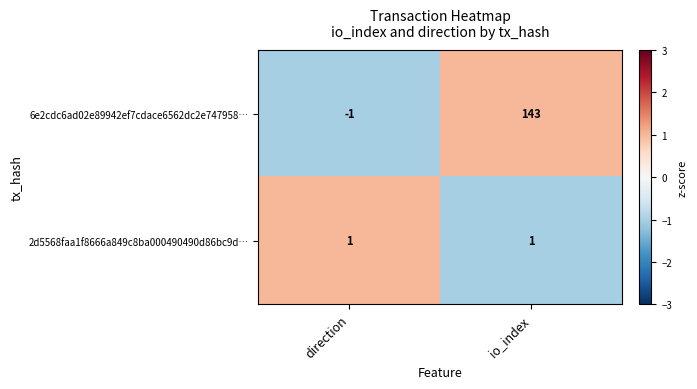

Which series has the largest range (max minus min)?

6e2cdc6ad02e89942ef7cdace6562dc2e747958…